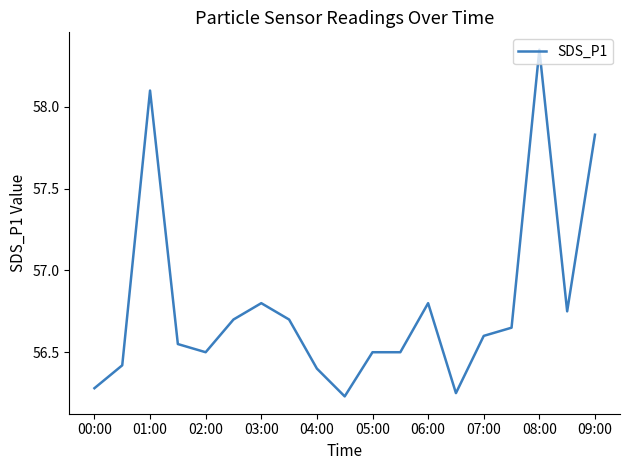

What is the difference between the maximum and minimum values?

2.1